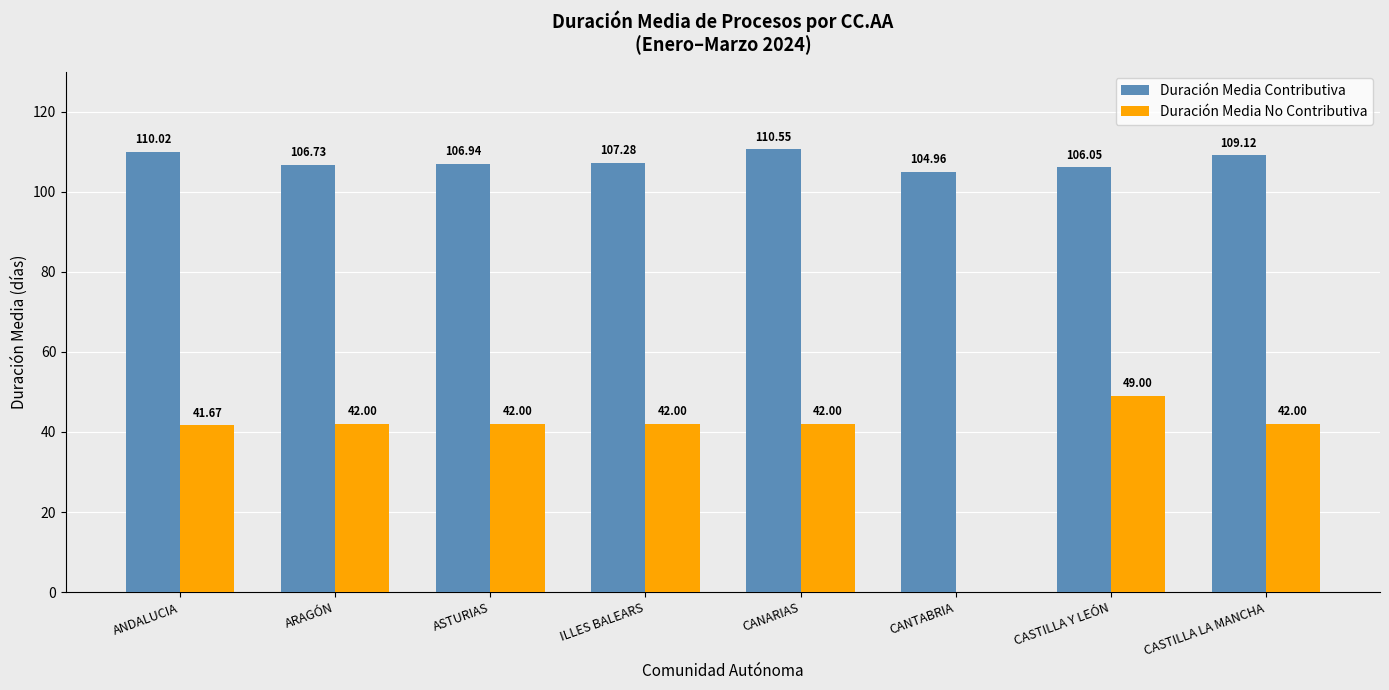

Which series has the largest total across all categories?

Duración Media Contributiva